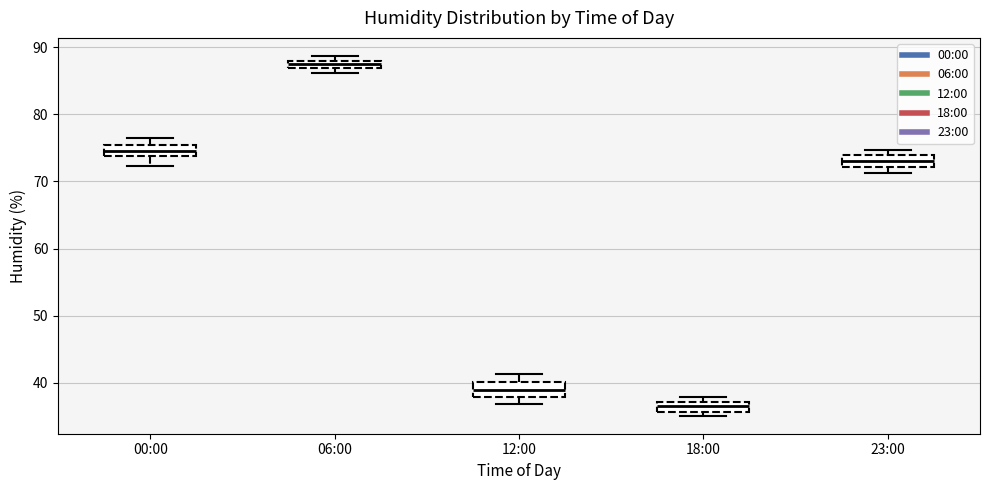

Where does the upper whisker of the box for 00:00 end on the y-axis? The values are not printed on the chart, so give them approximately, as read against the axis.

77